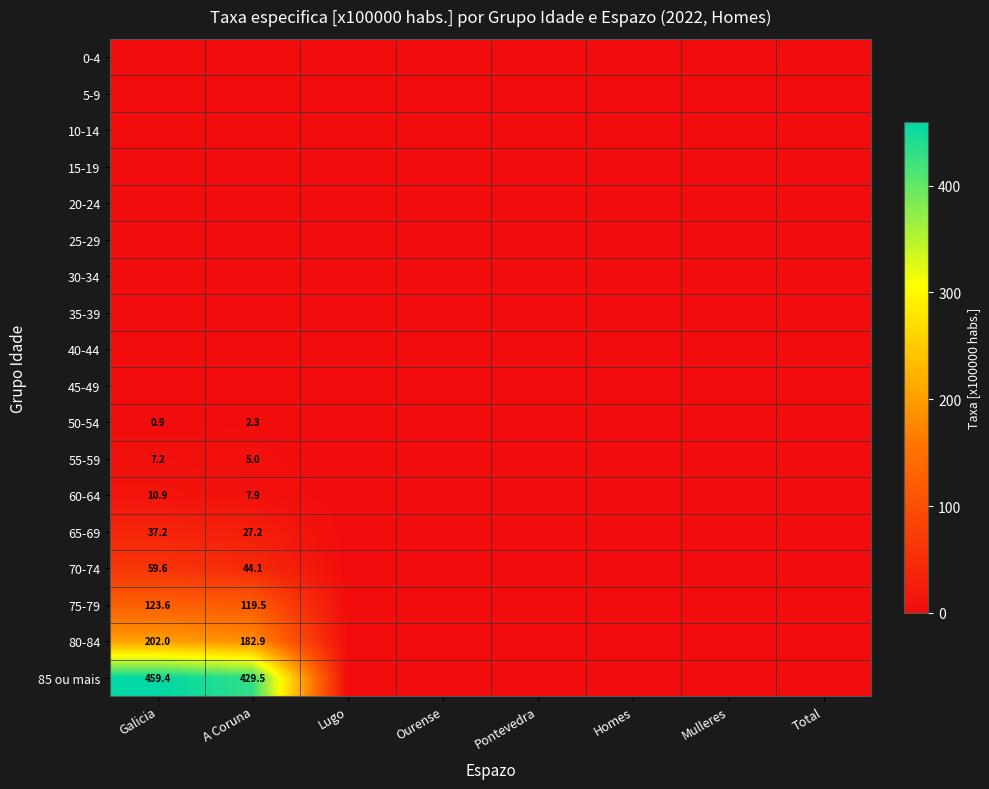

The 85 ou mais series shows 763.7 at A Coruna. True or false?

False